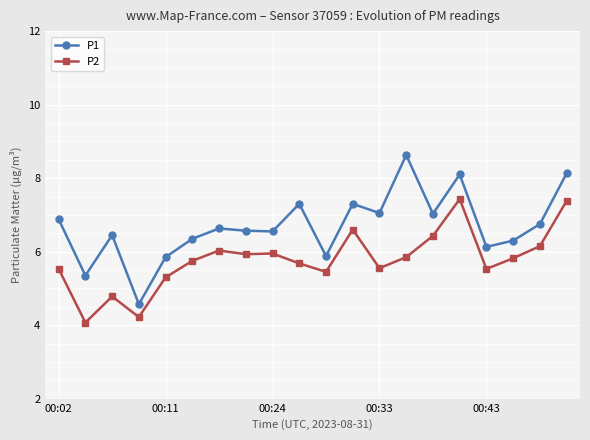

How many data points does each series have?

20